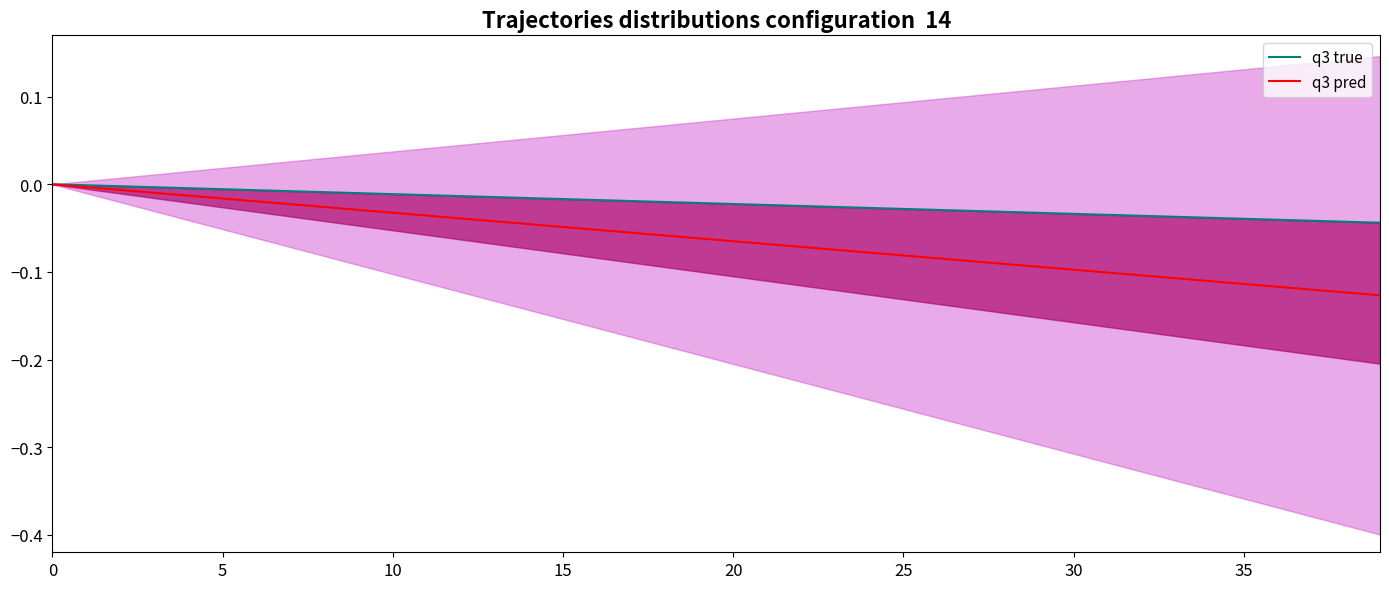

What is the minimum value shown in the chart?

-0.1